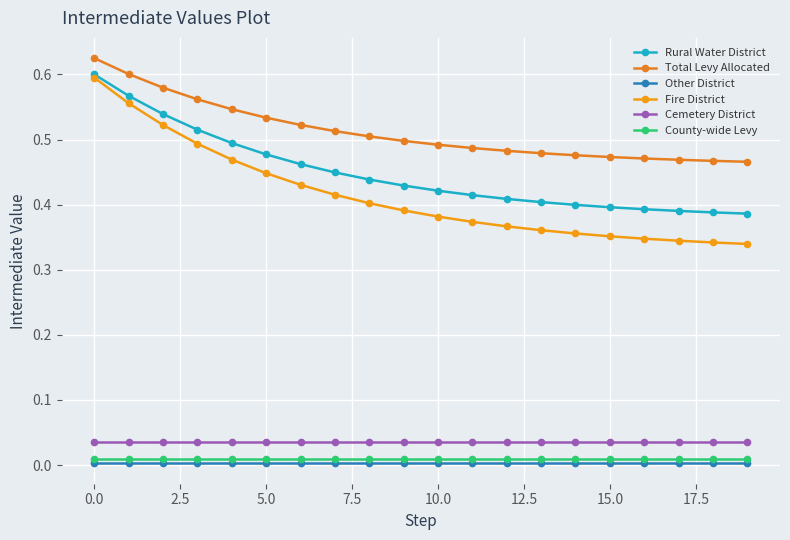

True or false: County-wide Levy has more than 1 interior local peaks.

False